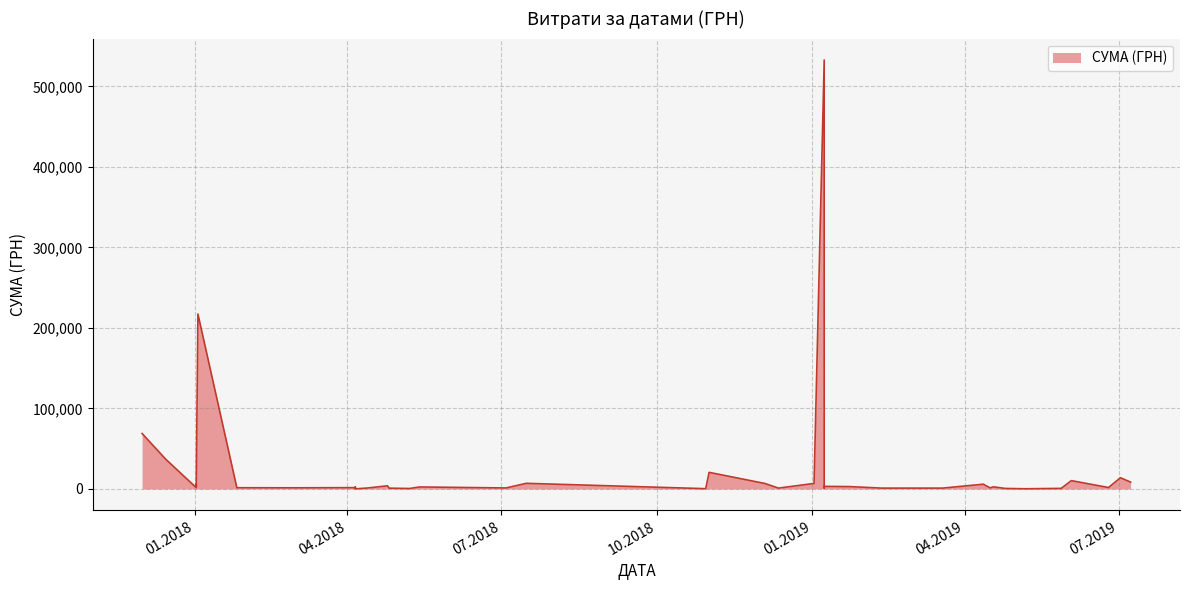

How many categories are shown in the chart?

40